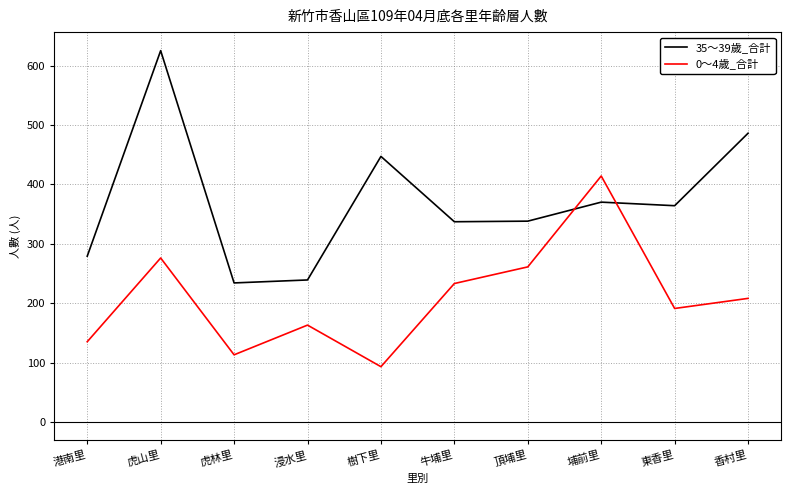

What is the total value across all series at 埔前里?

784